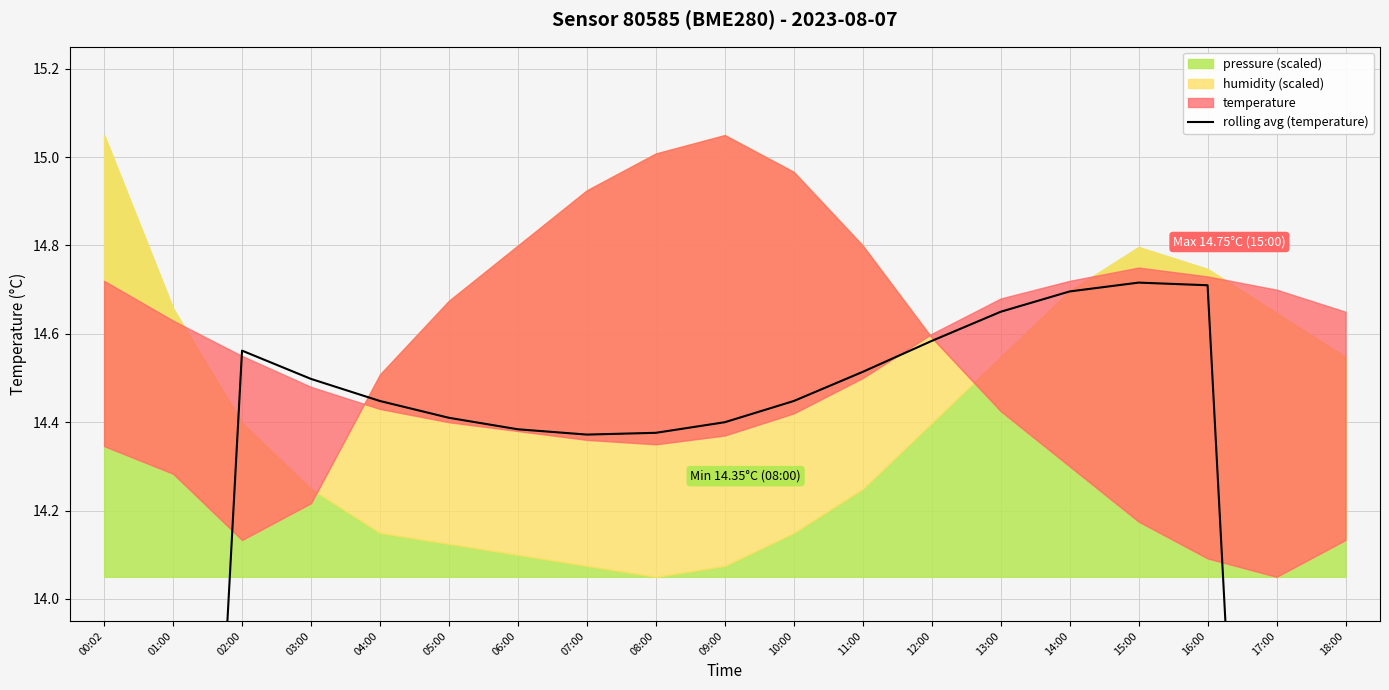

Approximately how many times larger is the value at 11:00 compared to 12:00?

1.0